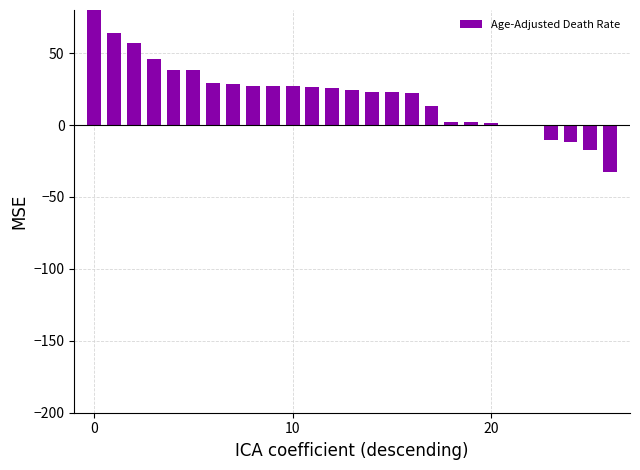

What is the ratio of the value at 8 to the value at 11?

1.0